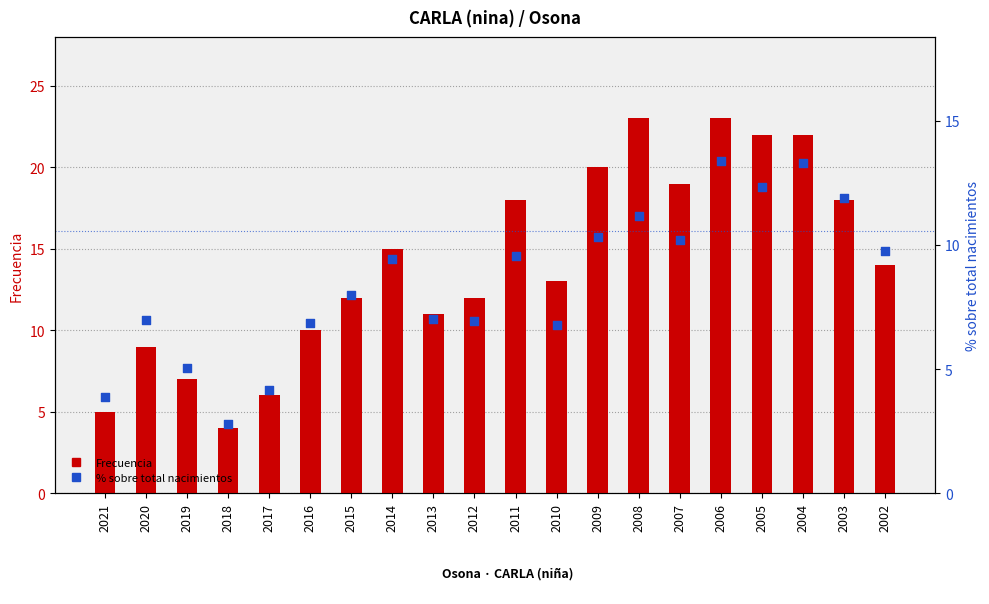

Which series reaches the maximum Y coordinate?

Frecuencia